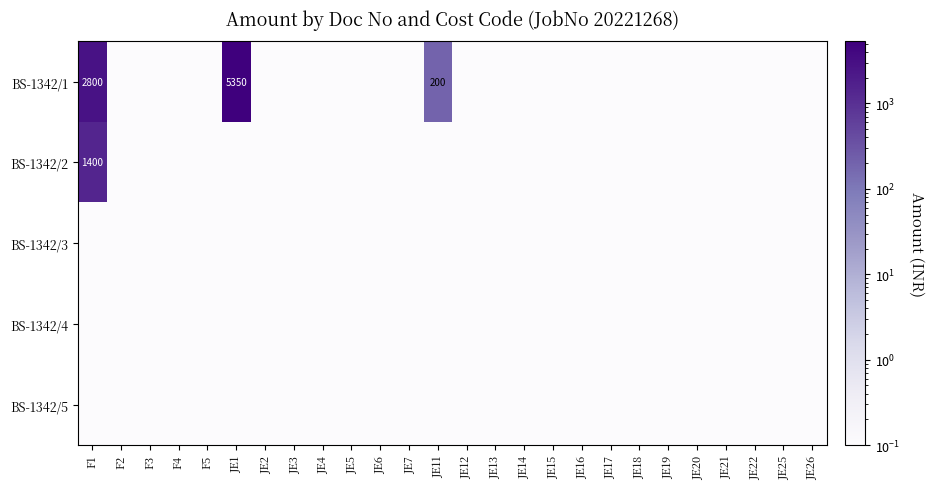

The value of BS-1342/1 at JE1 is 5350.0. True or false?

True